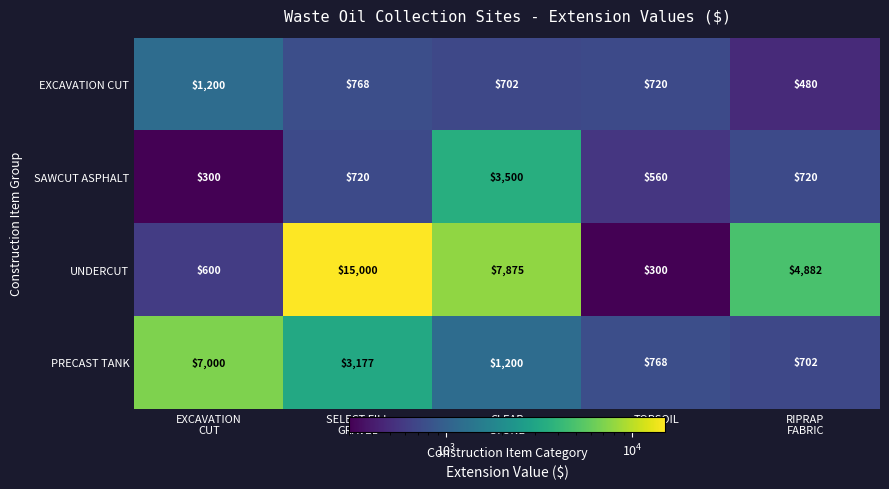

Read the EXCAVATION CUT value at TOPSOIL, to the nearest 50.

700